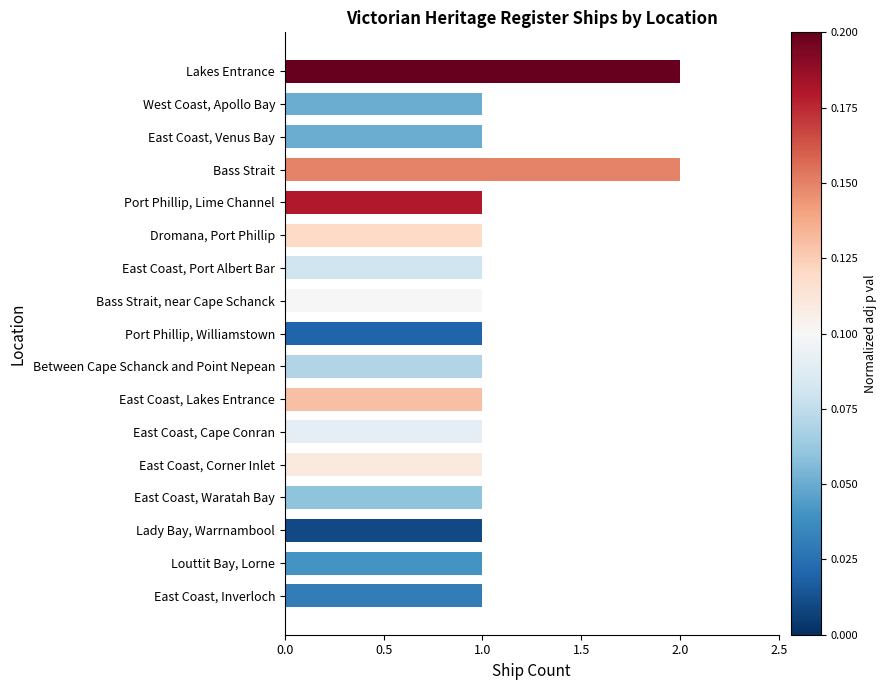

Is it true that the value at Dromana, Port Phillip is 1?

True